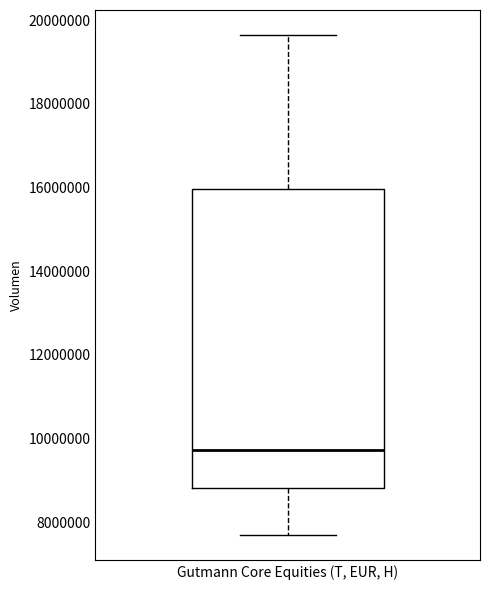

Transcribe this box plot: give where the median line is, the range the box spans, and where the two whiskers end, as read against the y-axis. The values are not printed on the chart, so give them approximately, as read against the axis.

median 9800000, box 8800000 to 16000000, whiskers 7600000 to 19600000